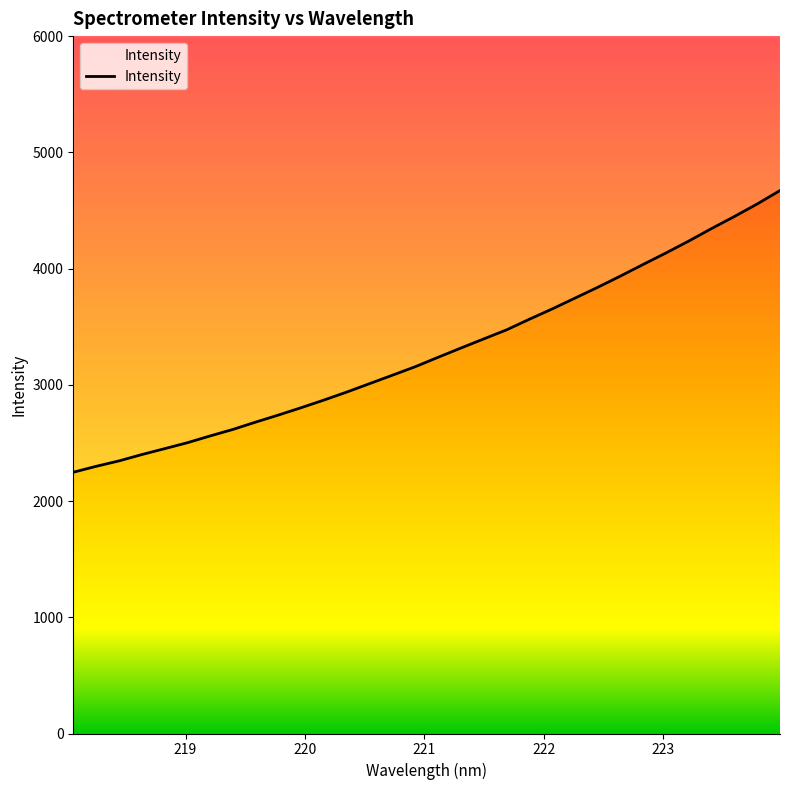

True or false: the data shows 3395.2 at 221.4993.

True